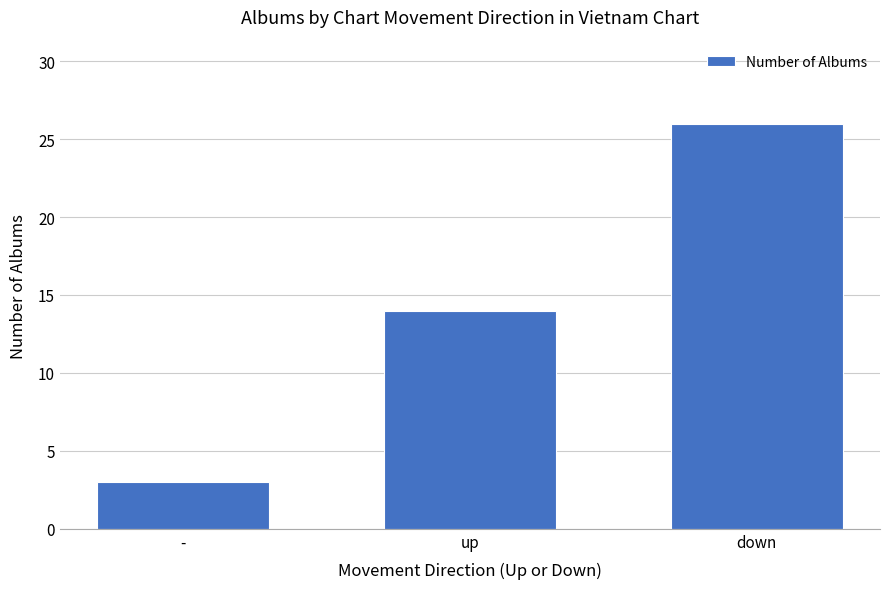

What is the label of the 3rd bar from the right?

-